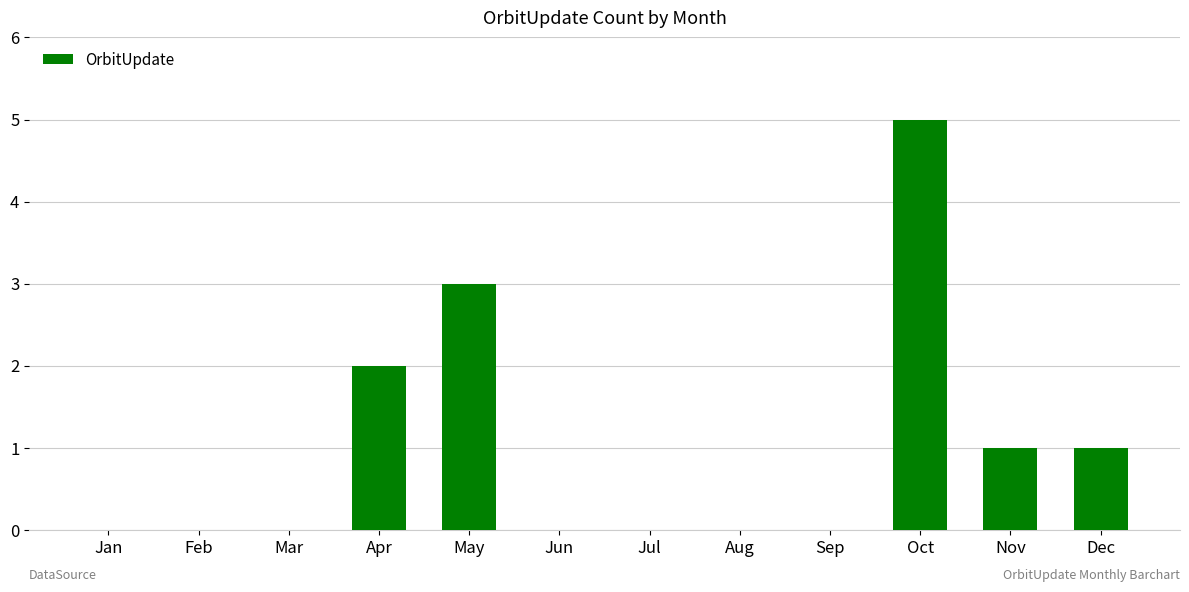

Between Apr and Jun, which is larger?

Apr